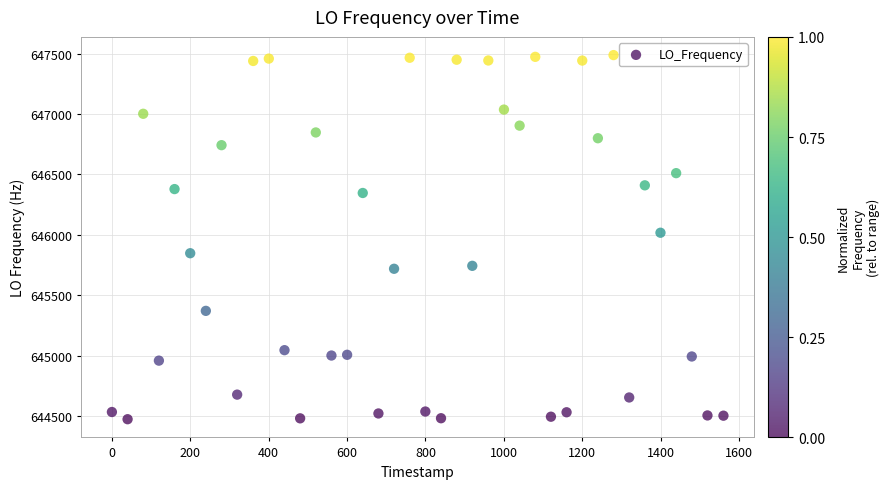

What Y value in the scatter plot is closest to 645980?

646017.0